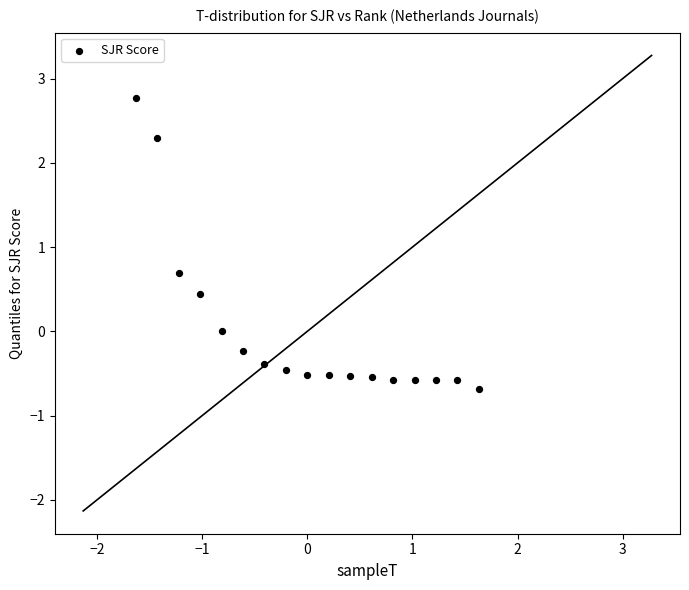

What Y value in the scatter plot is closest to 1?

0.7